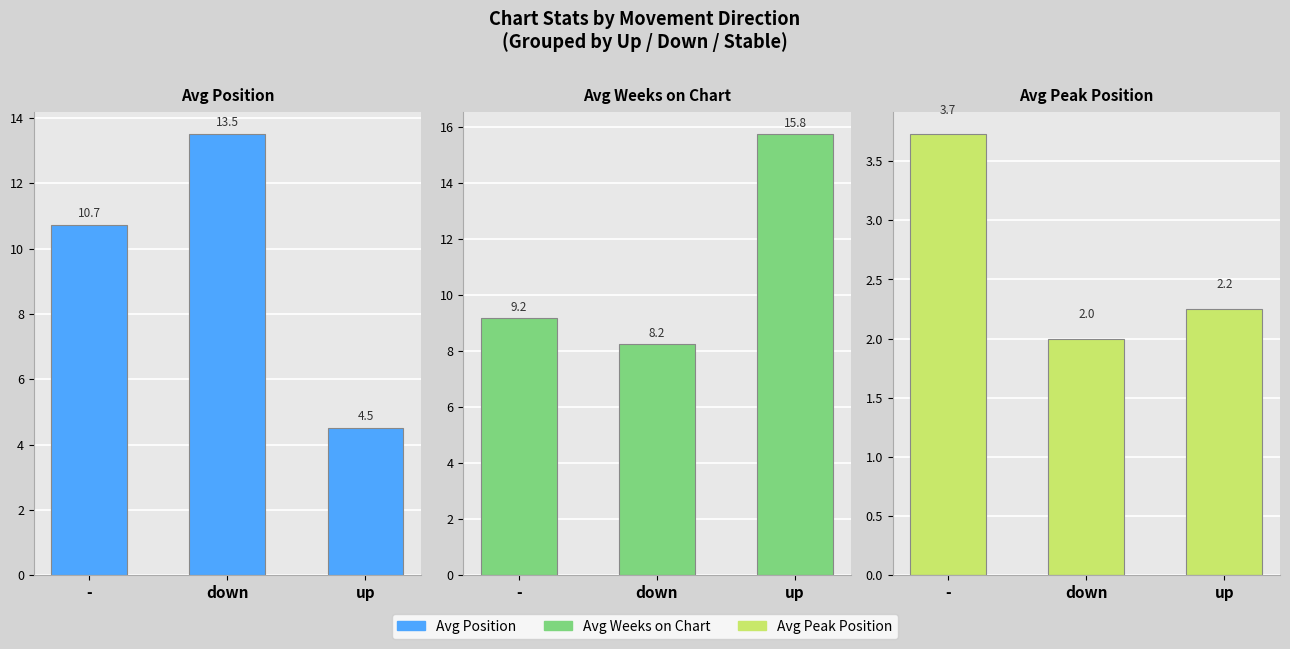

Does the chart contain any negative values?

No